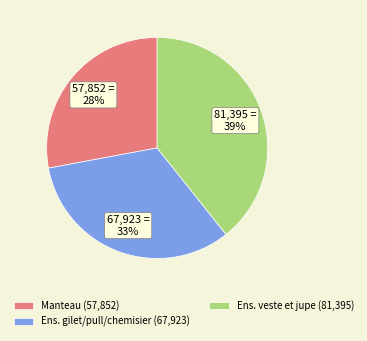

Rank the categories by value from highest to lowest.

Ens. veste et jupe (81,395), Ens. gilet/pull/chemisier (67,923), Manteau (57,852)